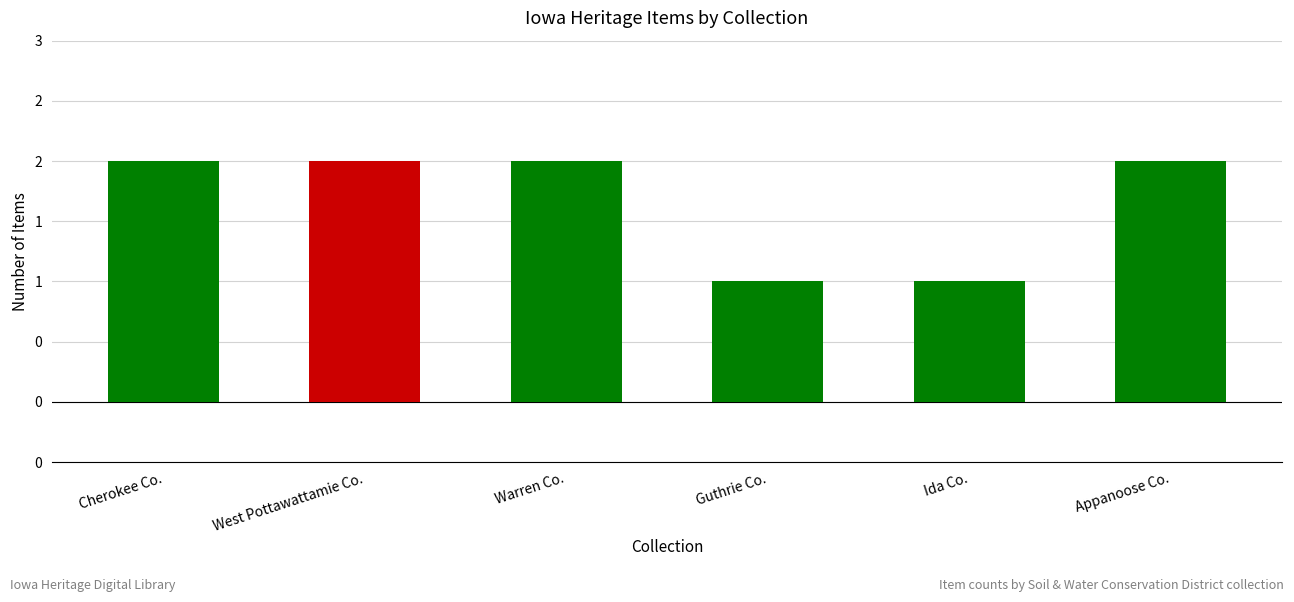

List the labels in order of value, largest first.

Cherokee Co., West Pottawattamie Co., Warren Co., Appanoose Co., Guthrie Co., Ida Co.